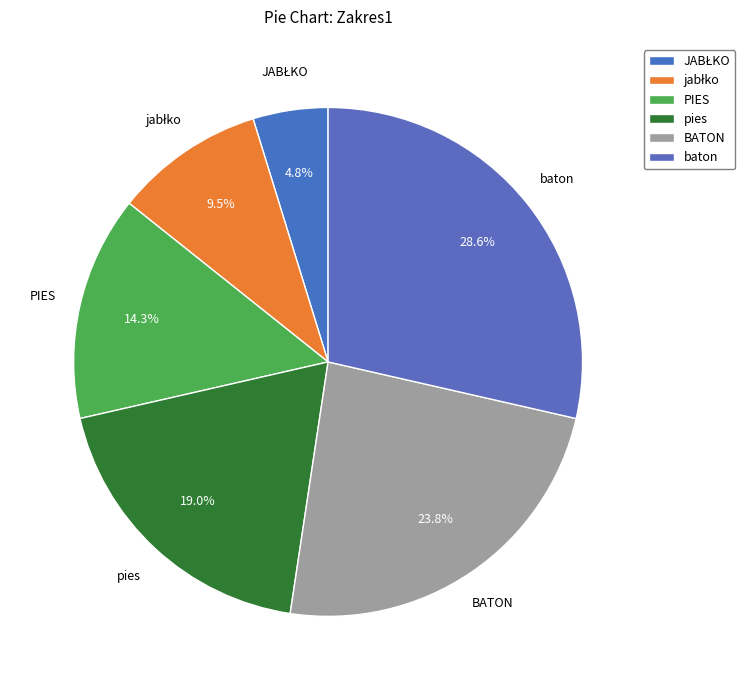

What is the largest slice in the pie chart?

baton